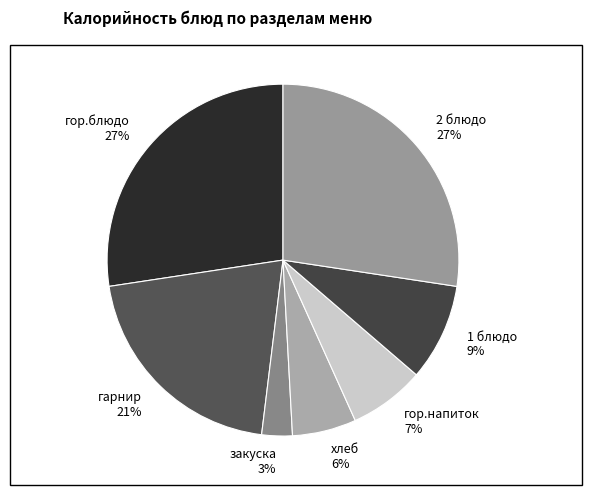

Which category has the smallest portion of the pie?

закуска